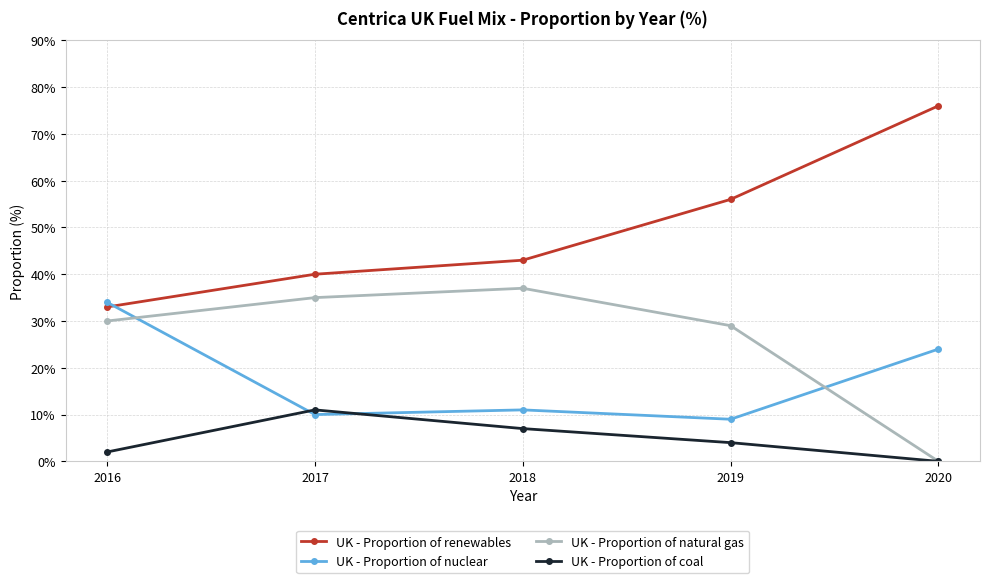

How many UK - Proportion of coal values are between 2 and 7?

3